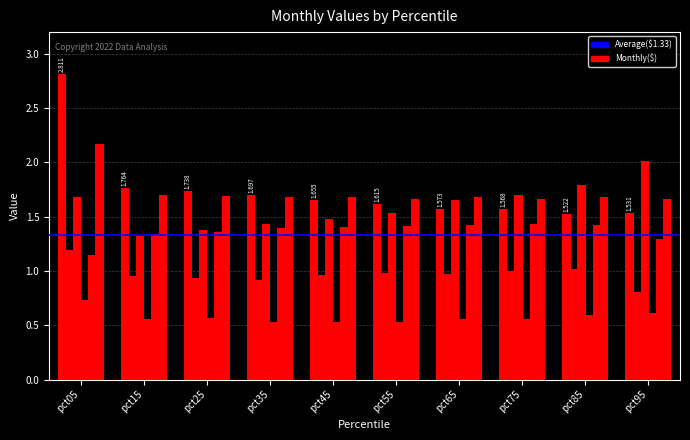

How many distinct data groups are displayed?

6